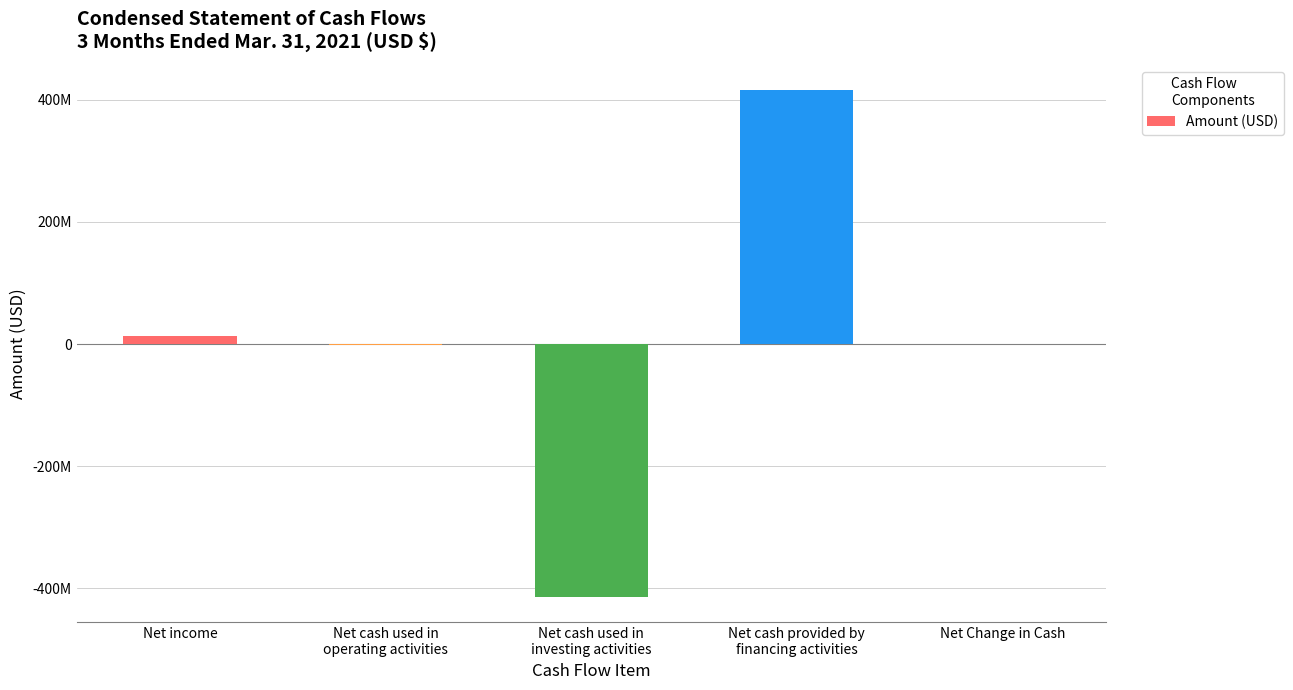

The chart shows a value of 24177972 at Net income. True or false?

False